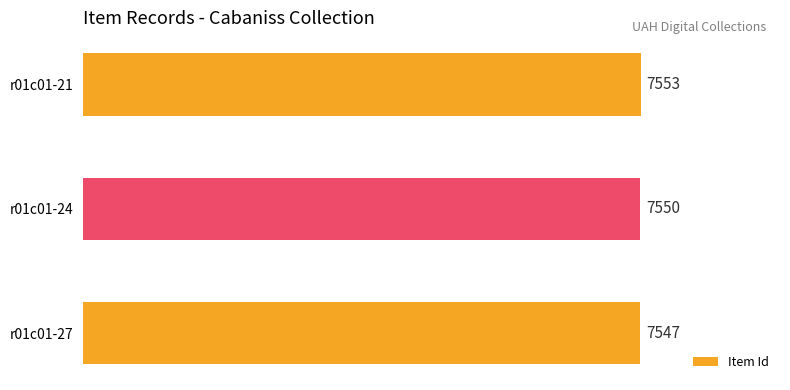

What is the maximum value shown in the chart?

7553